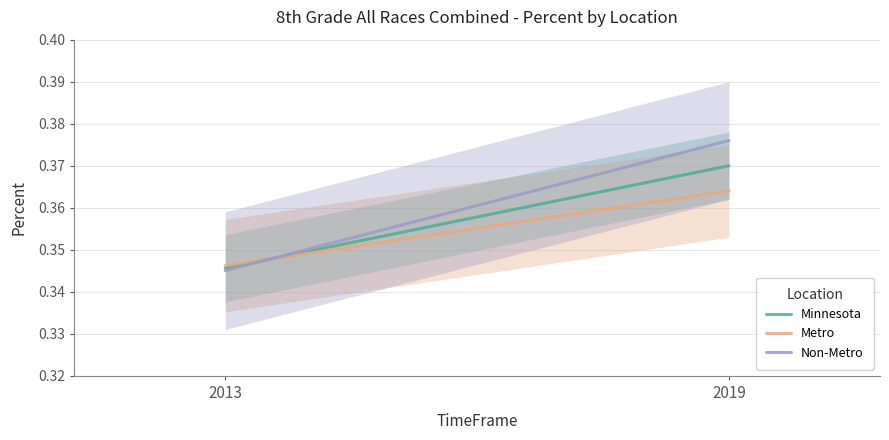

Is this an area chart (filled region under the line)?

No